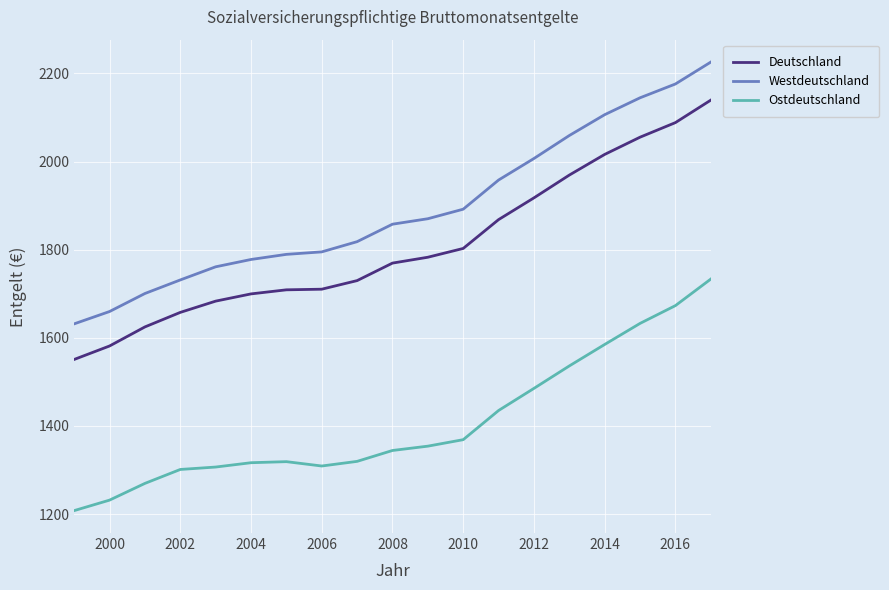

What is the difference between the maximum and minimum values in the Westdeutschland series?

594.1